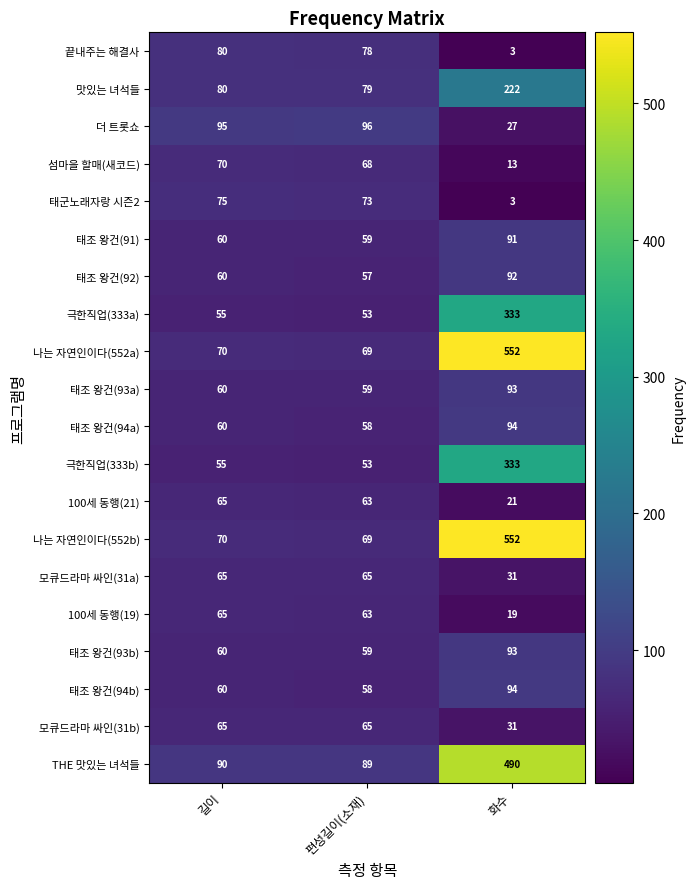

What is the sum of all 태조 왕건(94b) values?

212